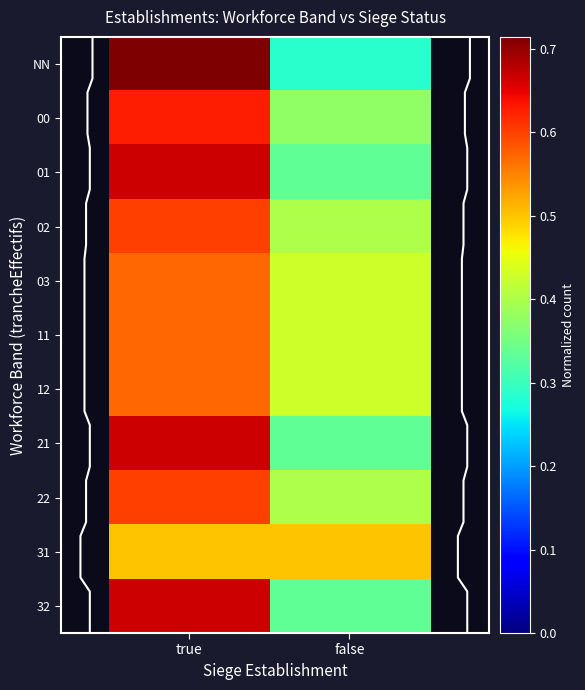

True or false: 12 has a value of 0.6 at true.

True